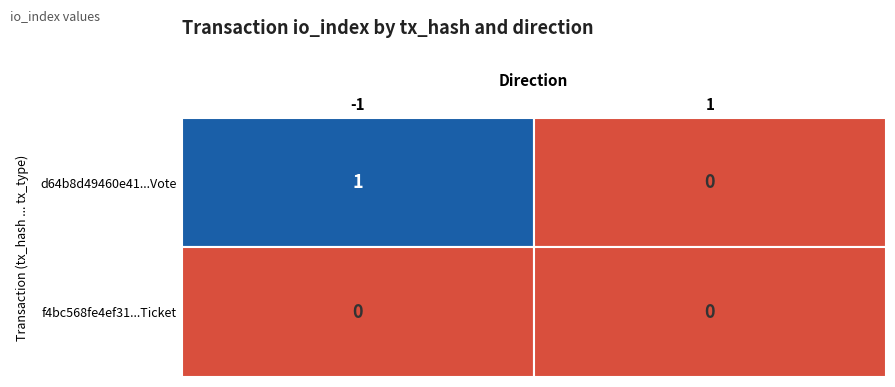

What is the approximate value of d64b8d49460e41cff8db2f9640e356a2b25cbde at -1?

1